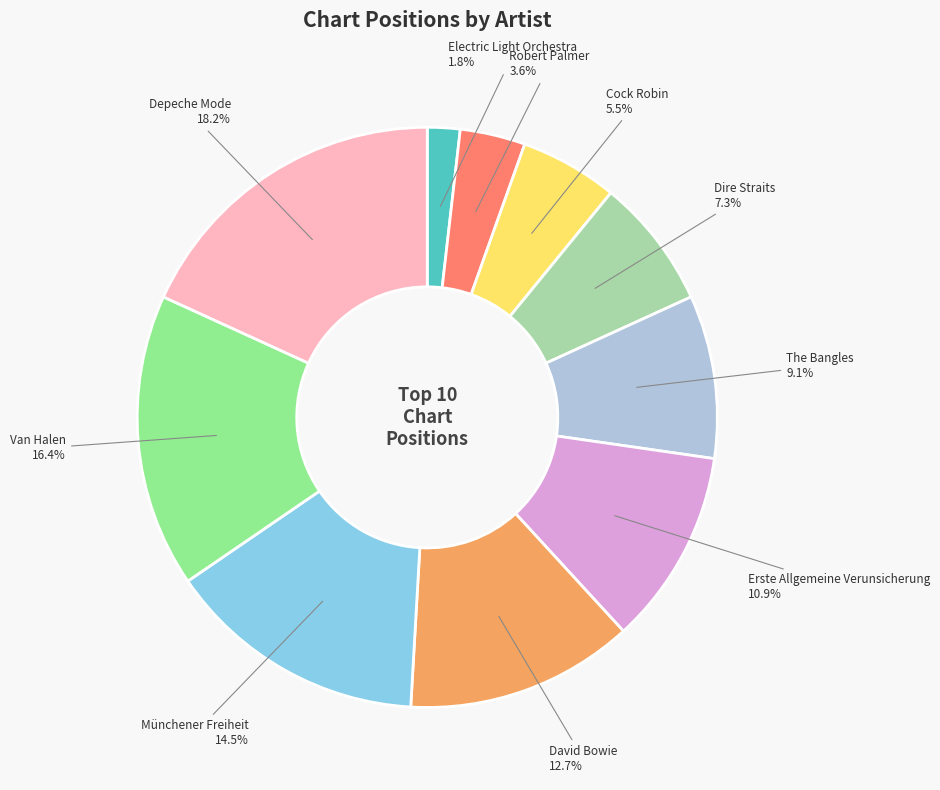

Which category has the smallest portion of the pie?

Electric Light Orchestra